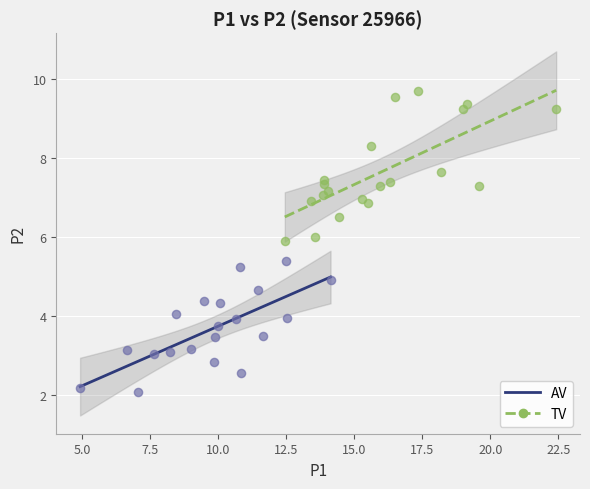

Which series reaches the maximum Y coordinate?

TV